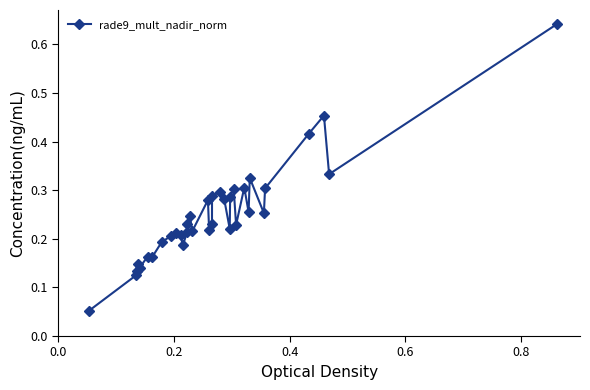

True or false: there are more than 1 points higher than both neighbors.

True